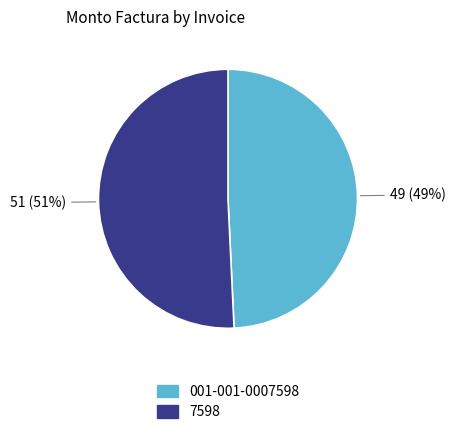

Do 001-001-0007598 and 7598 together represent more than half of the pie?

Yes